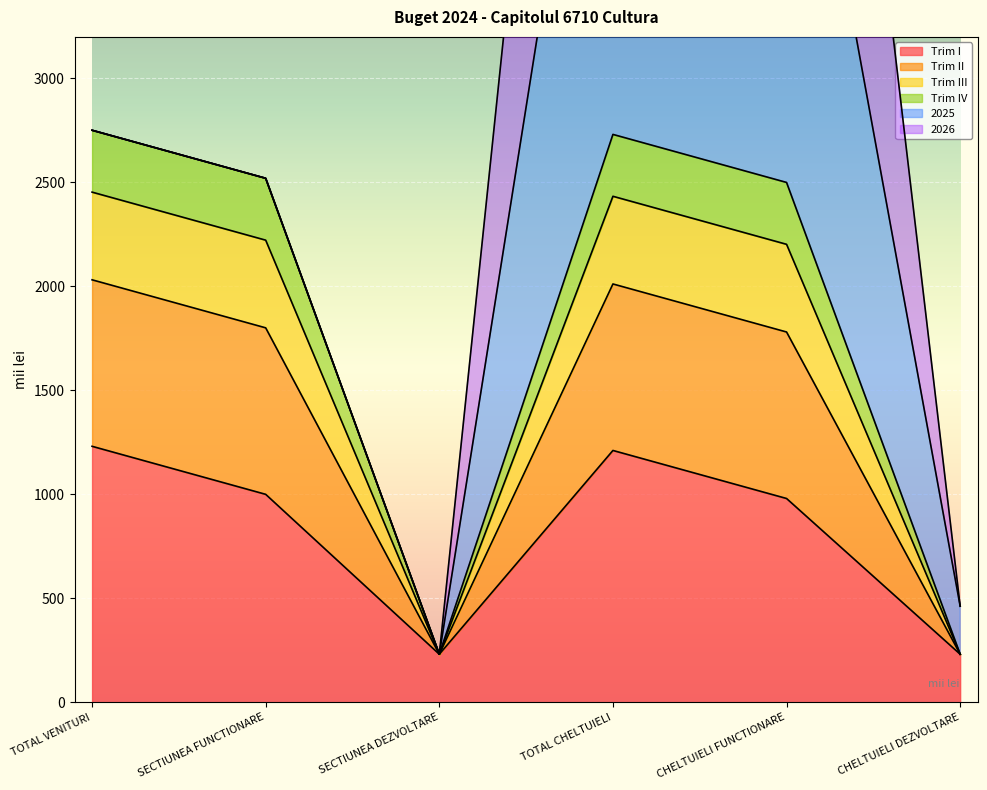

At which label does Trim III first exceed 2222?

TOTAL VENITURI